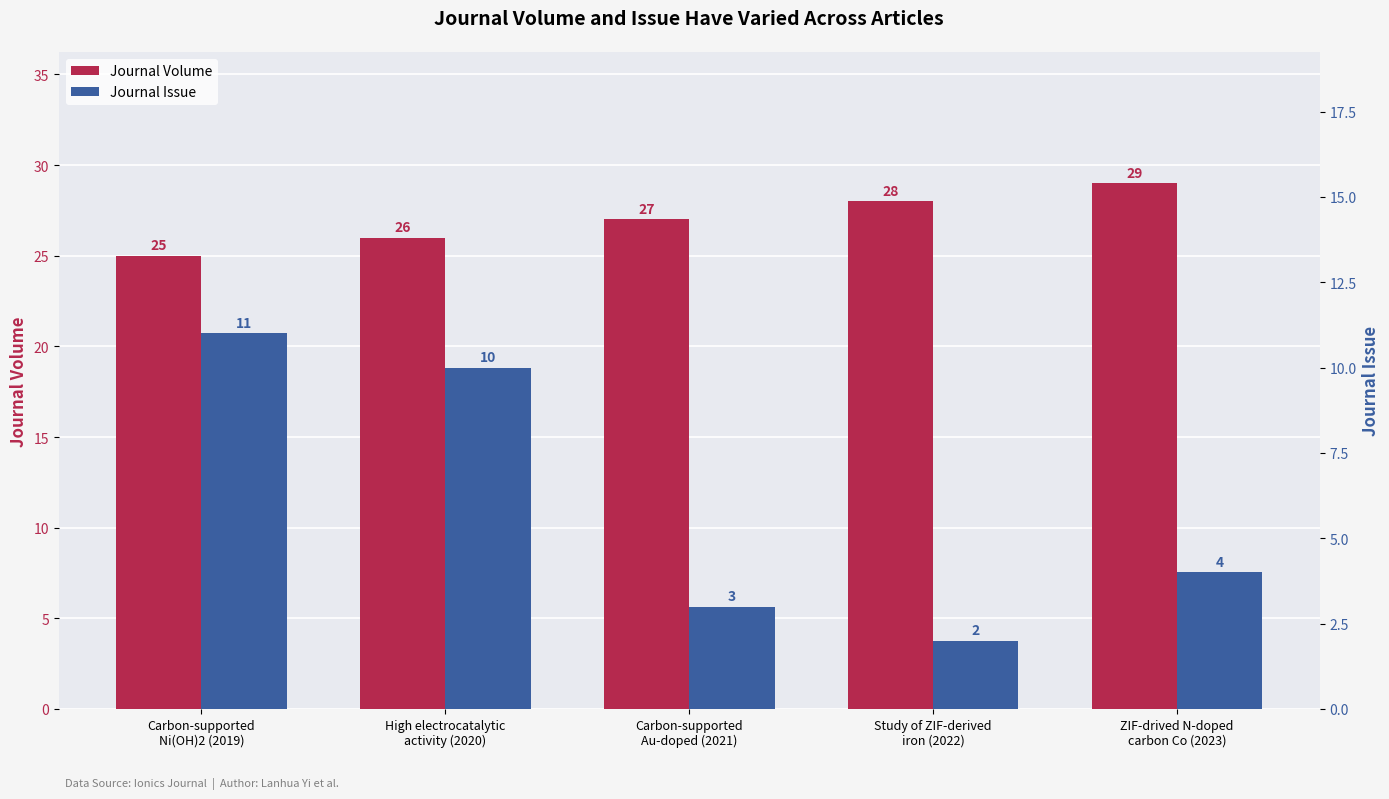

What is the value of the Journal Volume bar at the 2nd from the left?

26